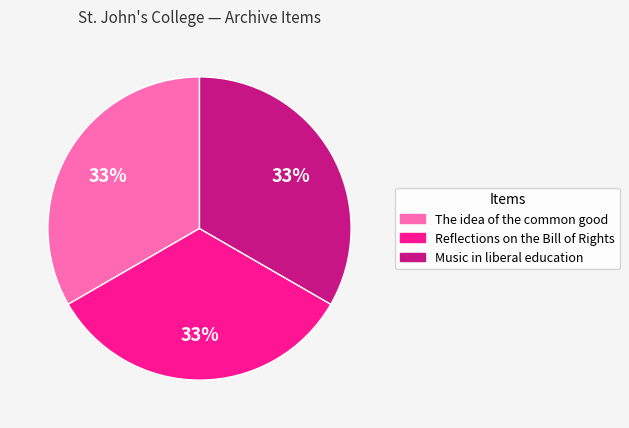

The The idea of the common good slice represents 33% of the pie. True or false?

True